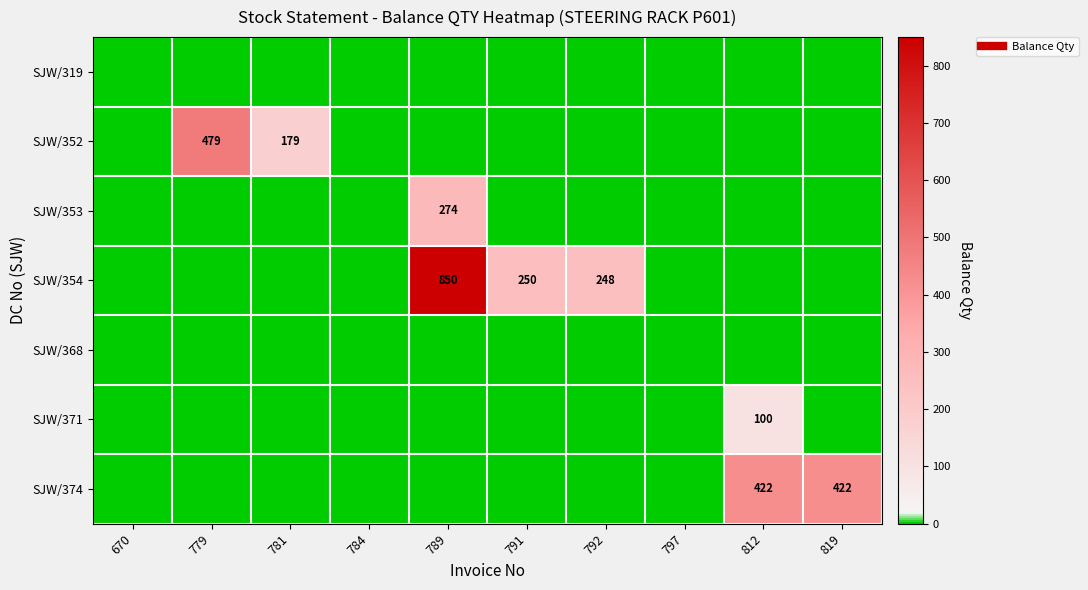

True or false: SJW/353 has a value of 150 at 797.

False